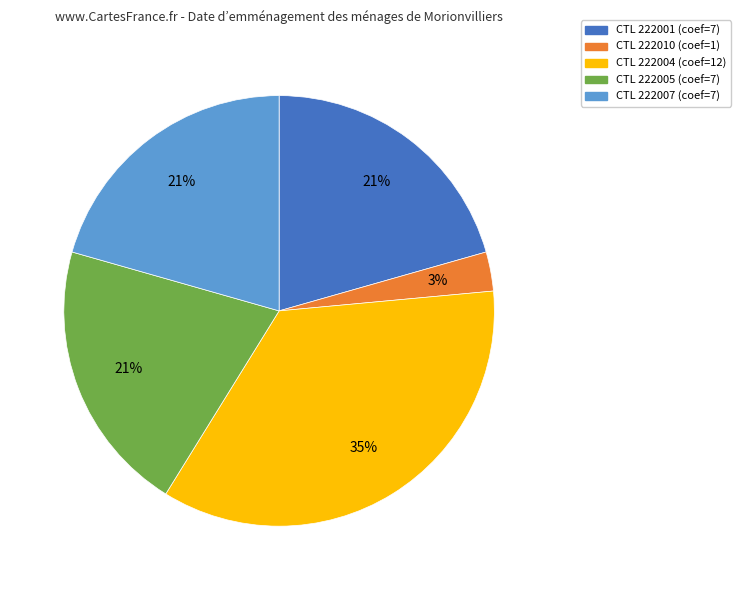

Does any single category account for the majority?

No